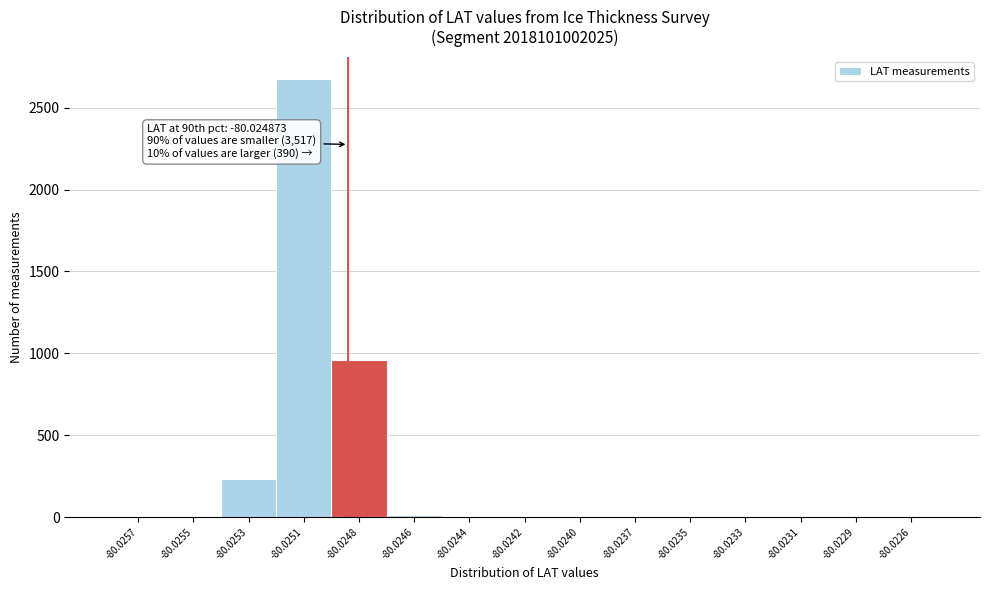

Between -80.0257 and -80.0253, which is larger?

-80.0253